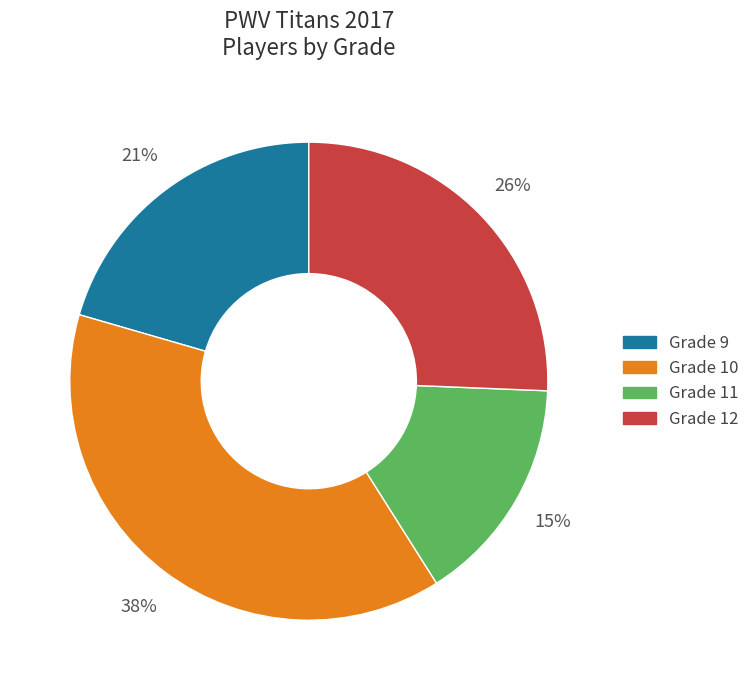

Rank the categories by value from highest to lowest.

Grade 10, Grade 12, Grade 9, Grade 11